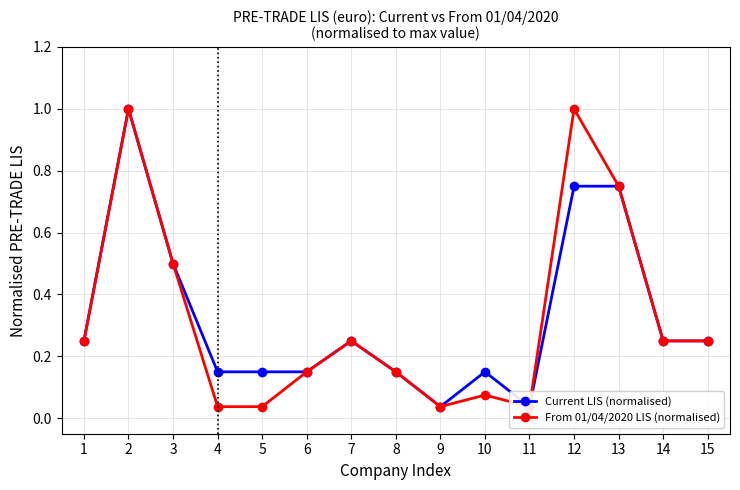

The Current LIS (normalised) series shows 0.1 at 11. True or false?

False